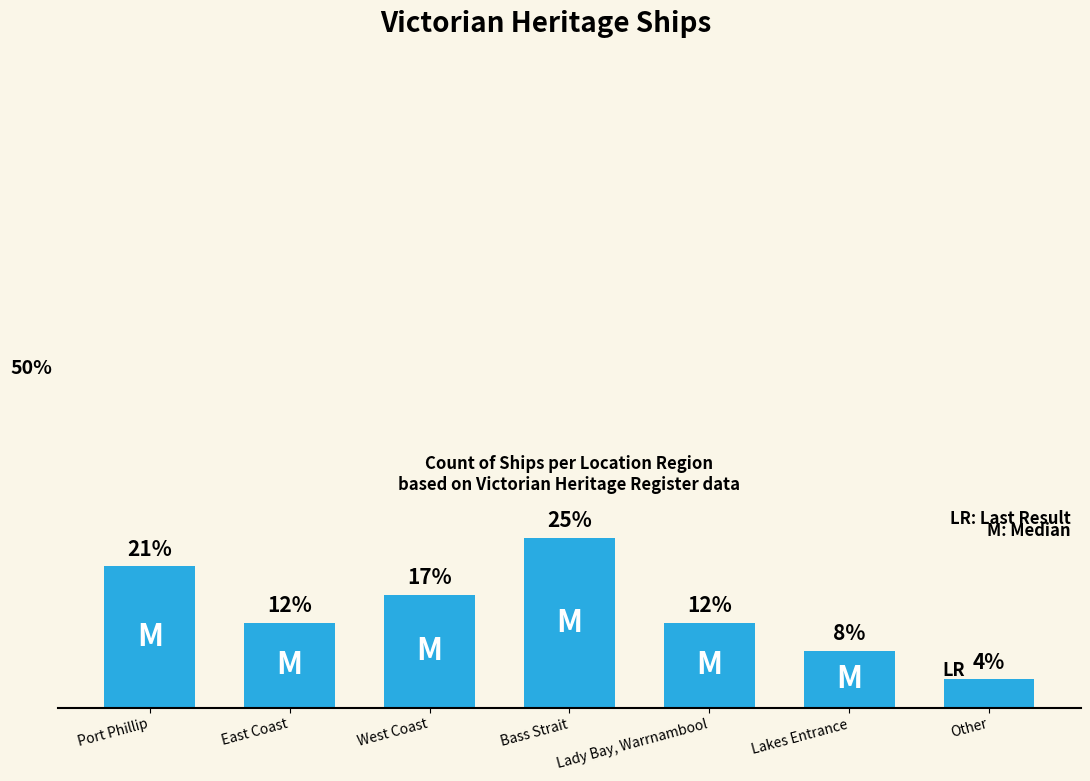

At which category does the chart reach its peak across all series?

Bass Strait